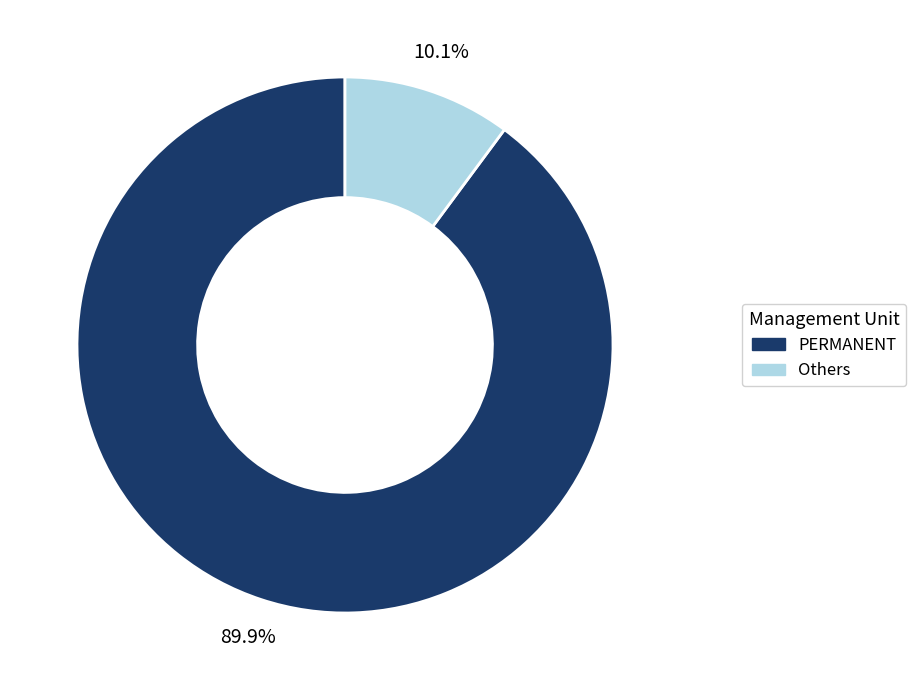

Does any single category account for the majority?

Yes